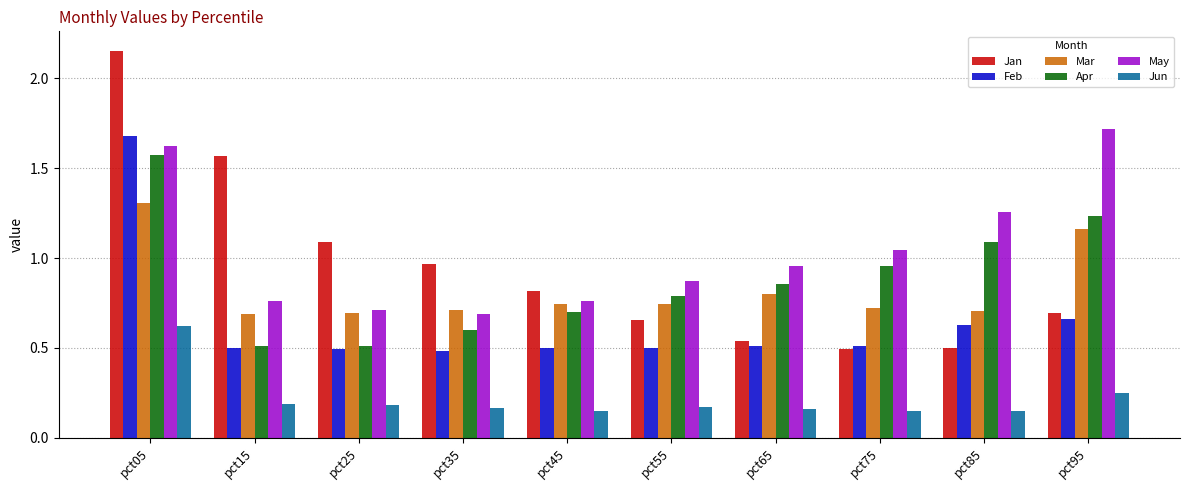

What is the difference between the second highest and second lowest values in the Jan series?

1.1